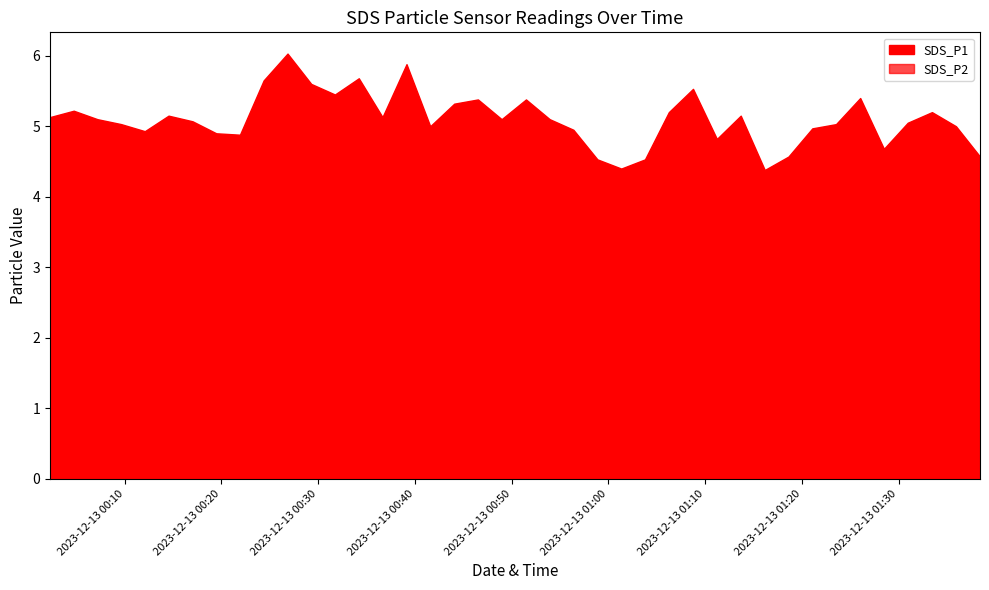

List the series in order of their peak value, lowest first.

SDS_P2, SDS_P1